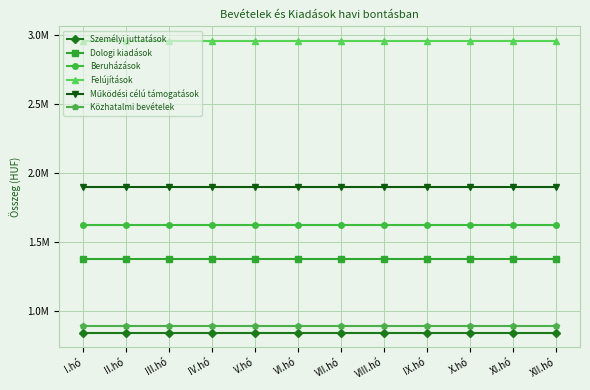

Between I.hó and VIII.hó, which series saw the biggest shift?

Személyi juttatások